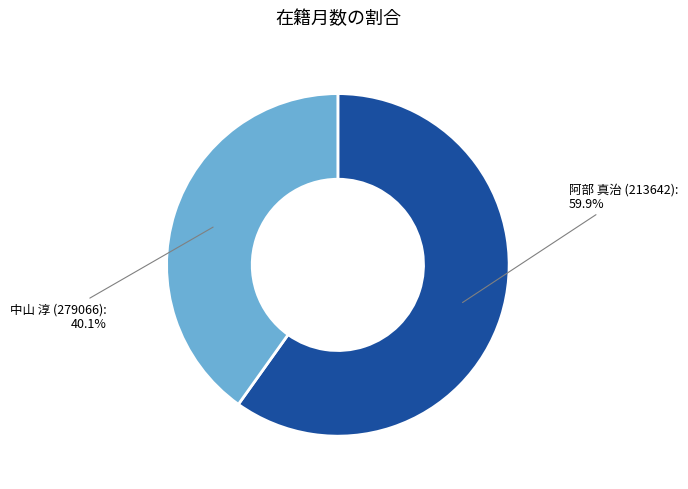

Is there any slice that represents more than half of the pie?

Yes